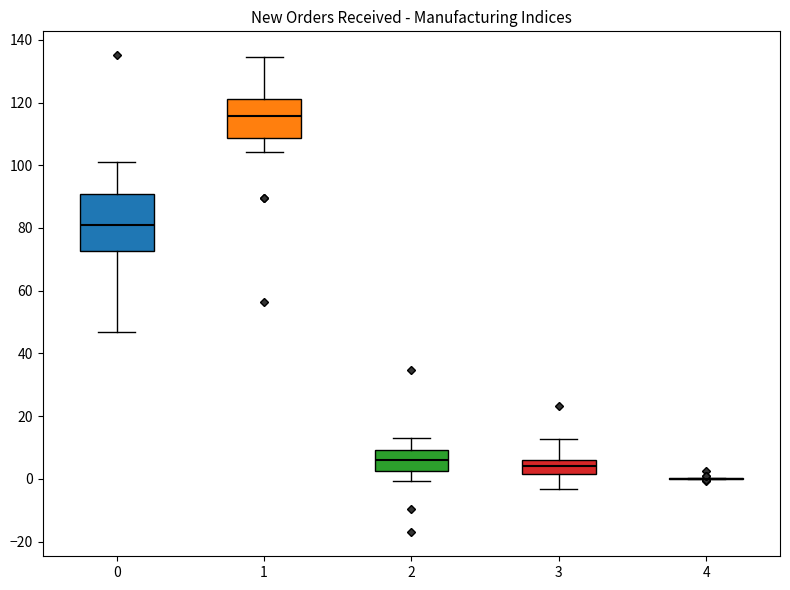

Comparing the boxes themselves (not the whiskers), which one is the tallest?

0